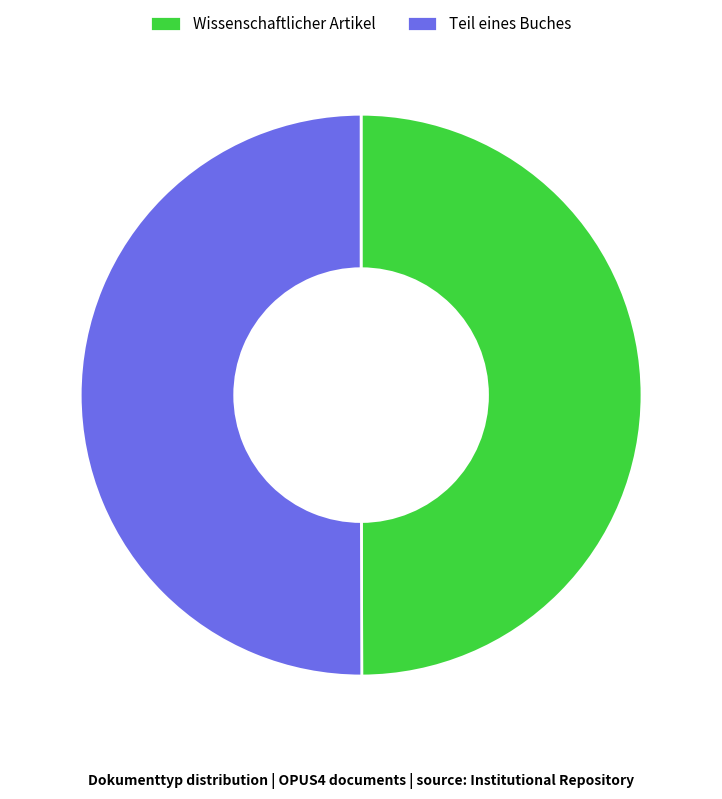

Combined, do Teil eines Buches and Wissenschaftlicher Artikel account for over 50%?

Yes